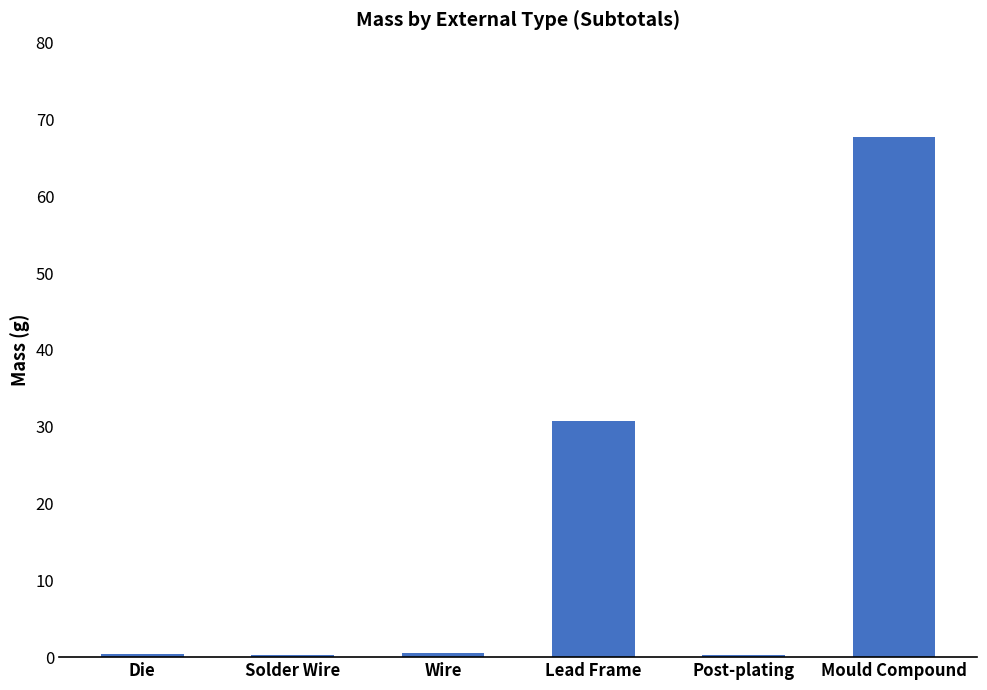

Is it true that the value at Lead Frame is 30.8?

True